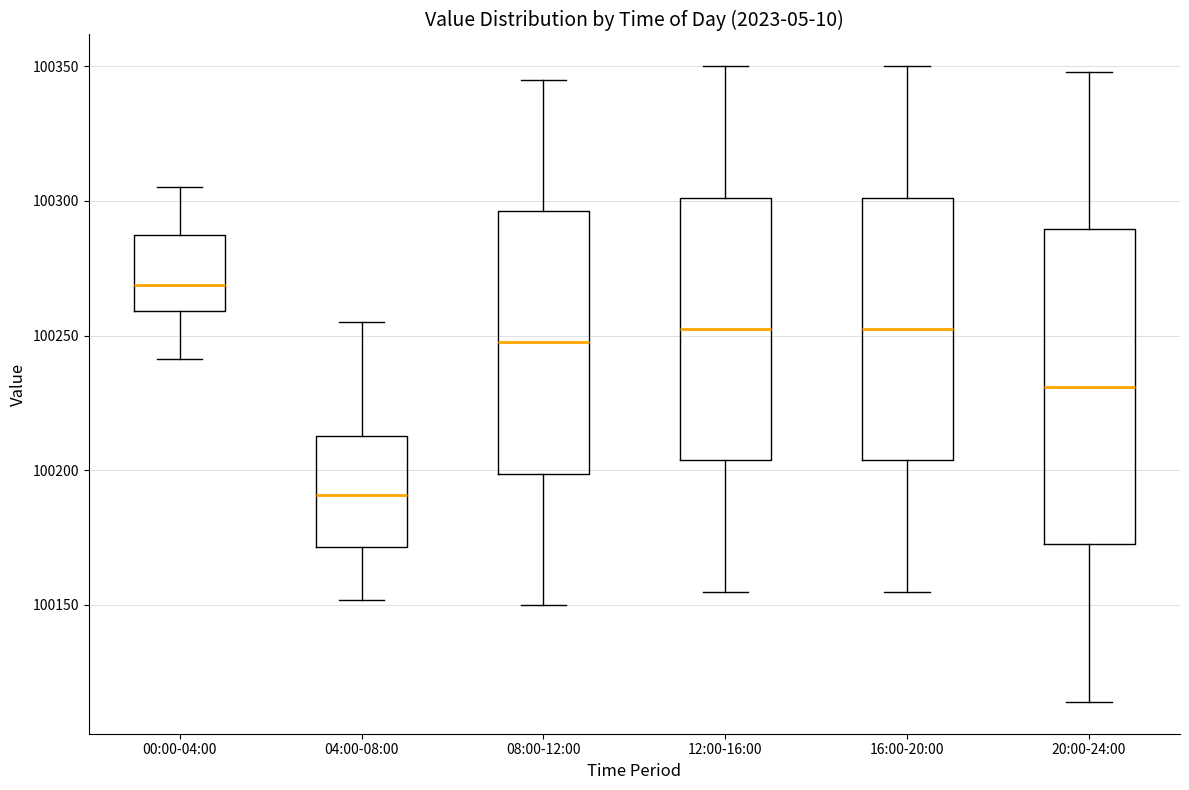

Reading left to right, read every box against the y-axis: the position of its median line, the range the box covers, and the ends of its whiskers. The values are not printed on the chart, so give them approximately, as read against the axis.

00:00-04:00: median 100270, box 100260 to 100285, whiskers 100240 to 100305
04:00-08:00: median 100190, box 100170 to 100215, whiskers 100150 to 100255
08:00-12:00: median 100250, box 100200 to 100295, whiskers 100150 to 100345
12:00-16:00: median 100255, box 100205 to 100300, whiskers 100155 to 100350
16:00-20:00: median 100255, box 100205 to 100300, whiskers 100155 to 100350
20:00-24:00: median 100230, box 100175 to 100290, whiskers 100115 to 100350